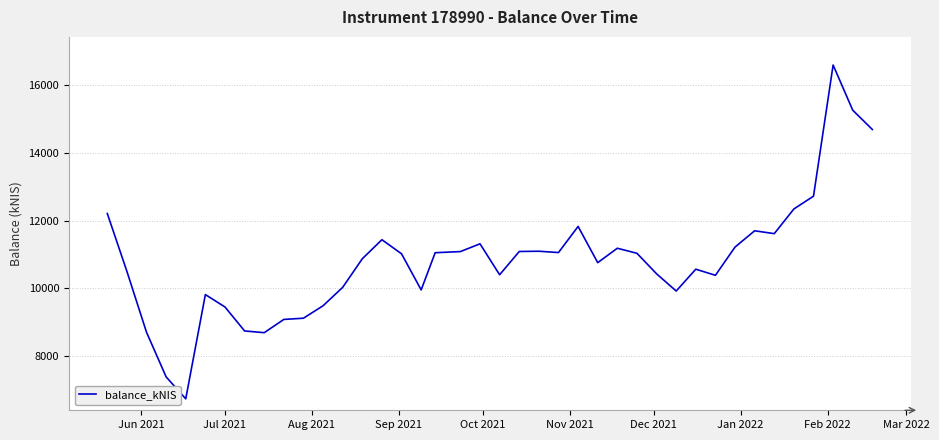

What is the maximum value shown in the chart?

16589.8